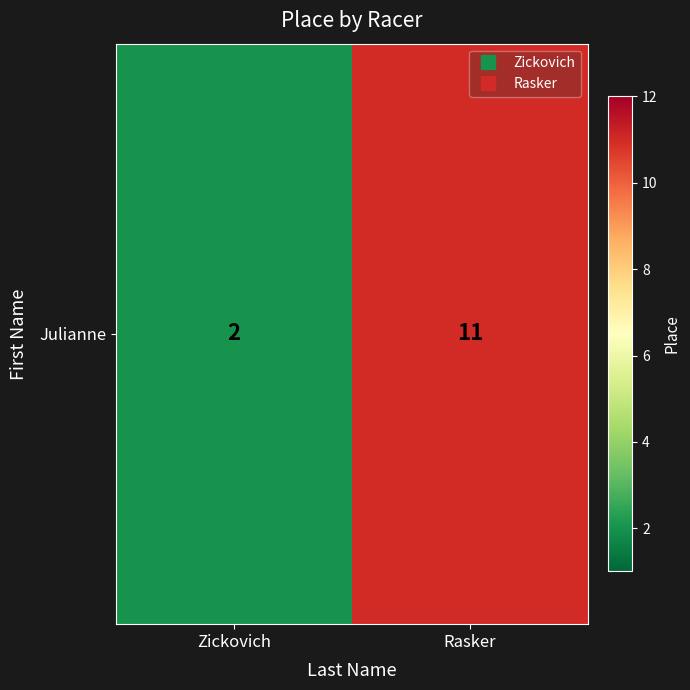

List the labels in order of value, smallest first.

Zickovich, Rasker